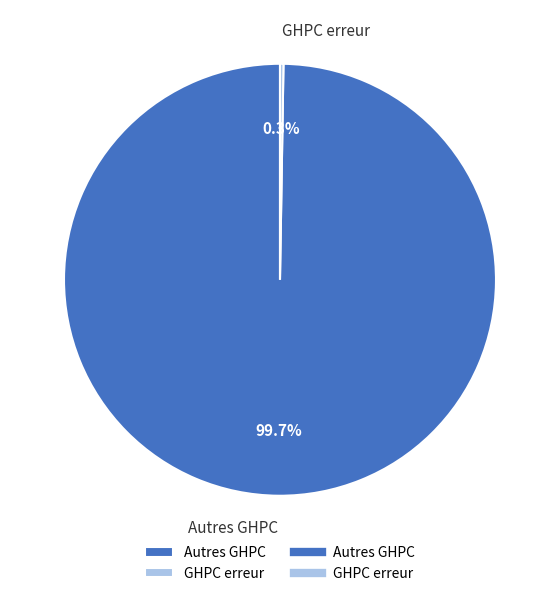

To the nearest percent, what percentage of the pie is Autres GHPC?

100%